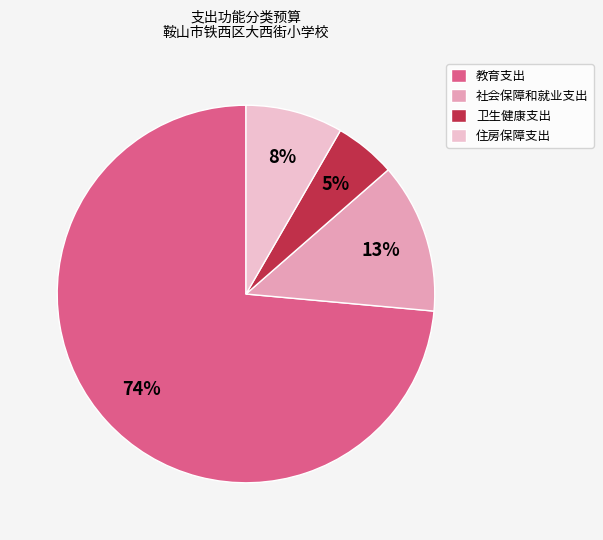

Do 教育支出 and 卫生健康支出 together represent more than half of the pie?

Yes